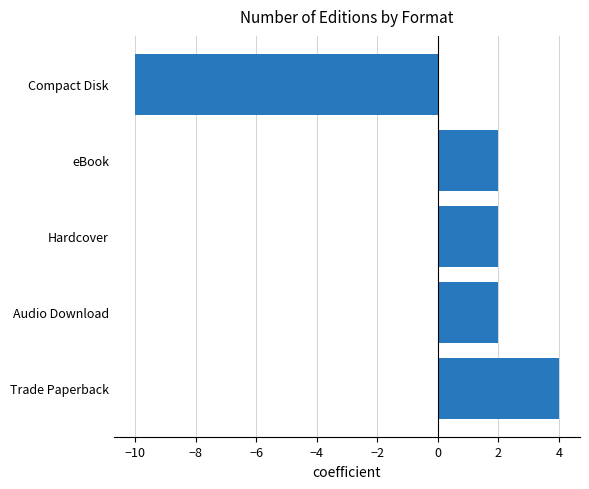

What is the minimum value shown in the chart?

-10